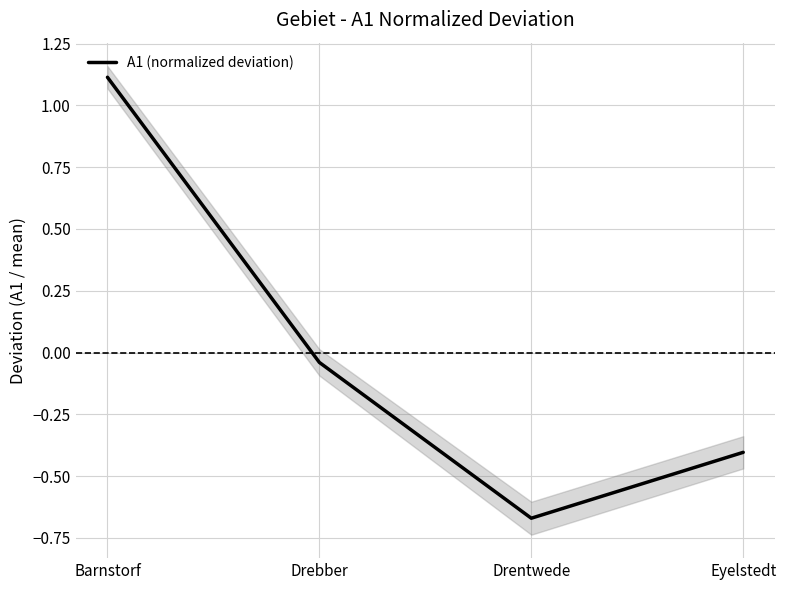

Rank the categories by value from lowest to highest.

Drentwede, Eyelstedt, Drebber, Barnstorf